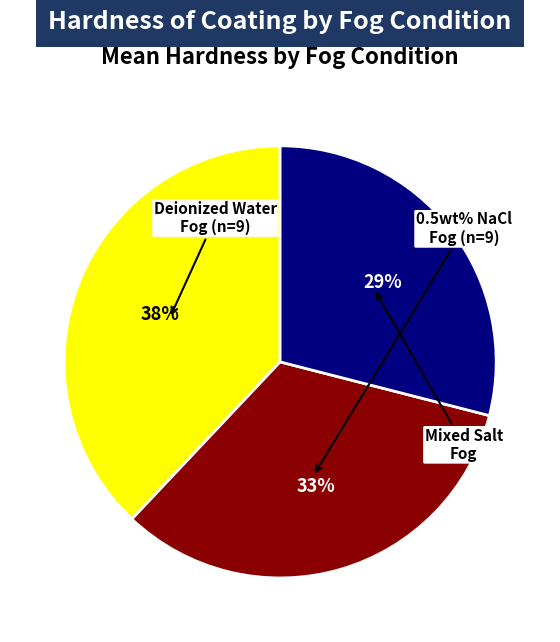

Which slice is the smallest?

Mixed salt fog